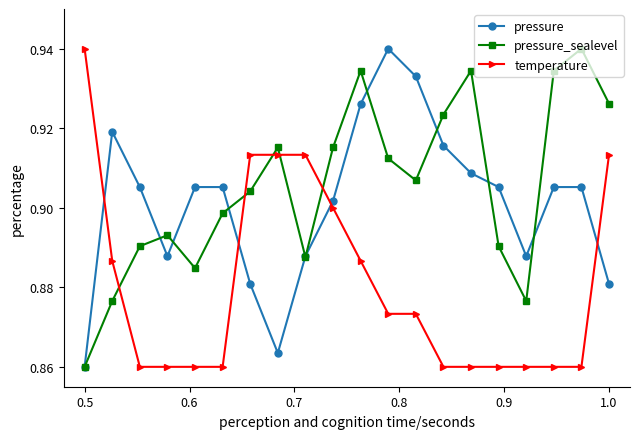

Rank the series by their average value, from lowest to highest.

temperature, pressure, pressure_sealevel